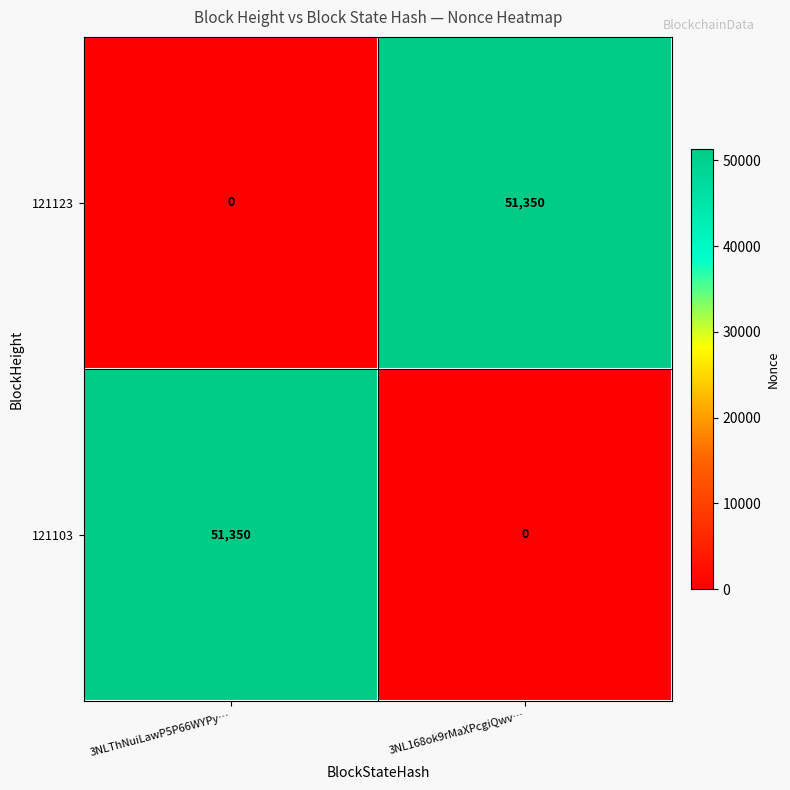

At 3NLThNuiLawP5P66WYPy…, list the series in order from smallest to largest.

121123, 121103